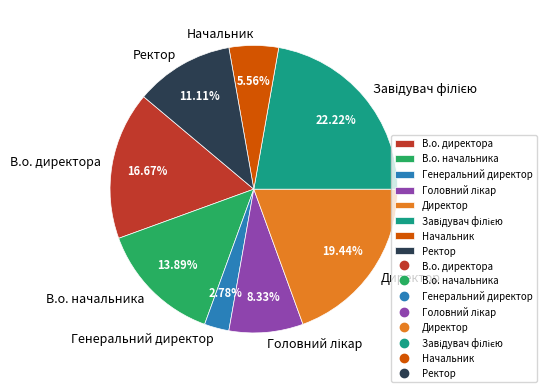

What percentage is the В.о. директора slice, to the nearest percent?

17%